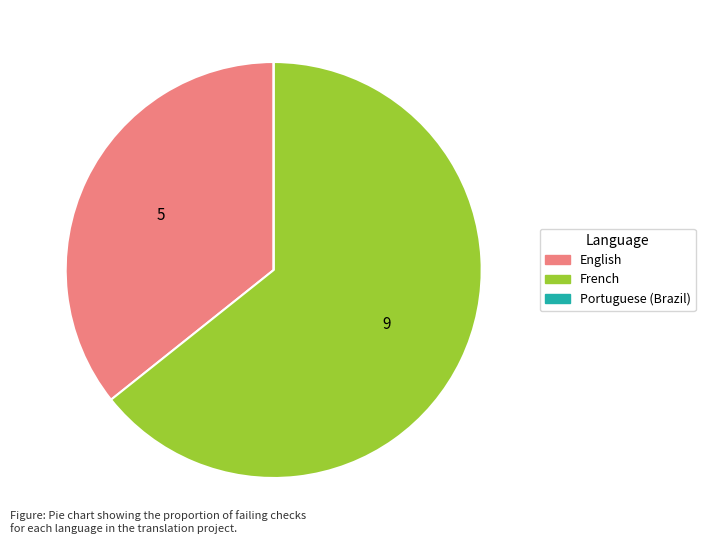

Is it true that English is 26% of the pie?

False